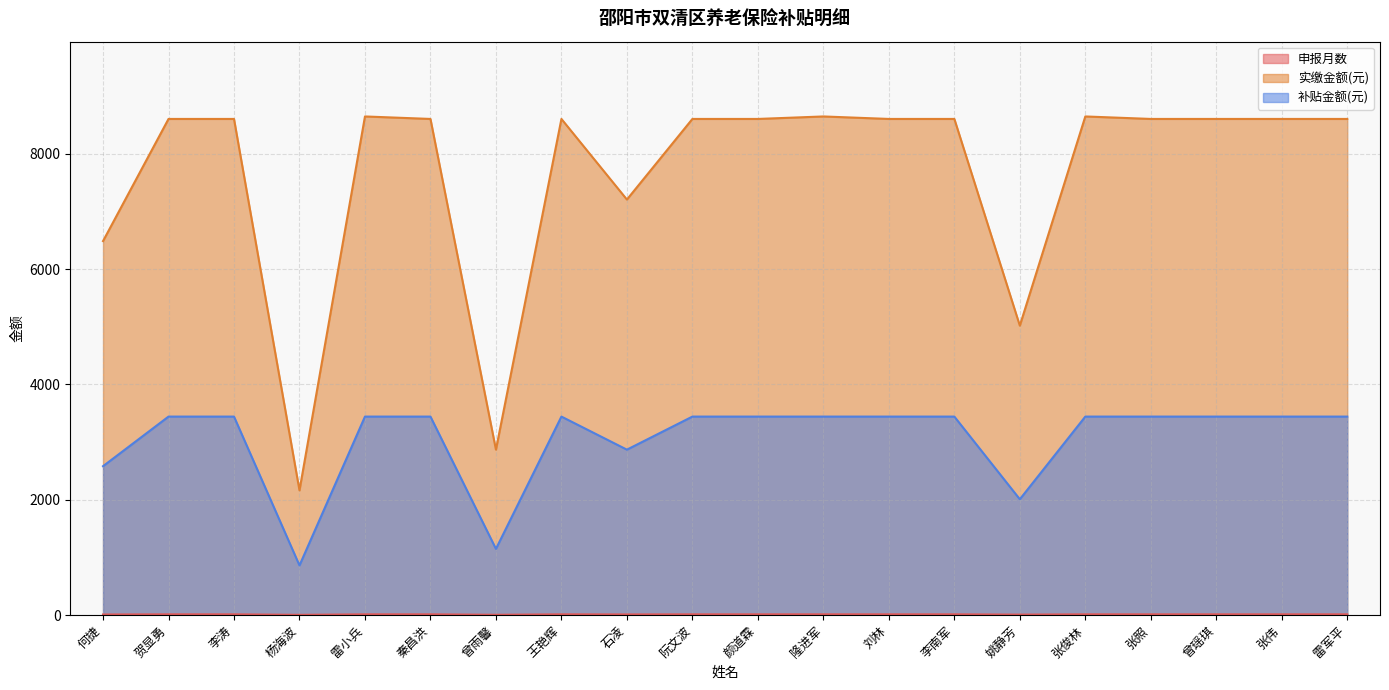

What is the lowest value of the 申报月数 series?

3.0